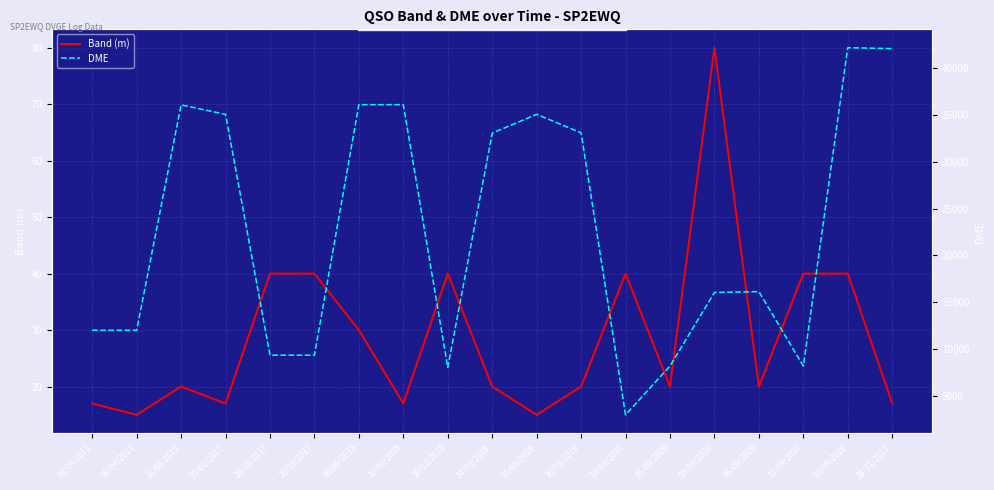

Where is Band (m) nearest to the value 47?

20/10/2017